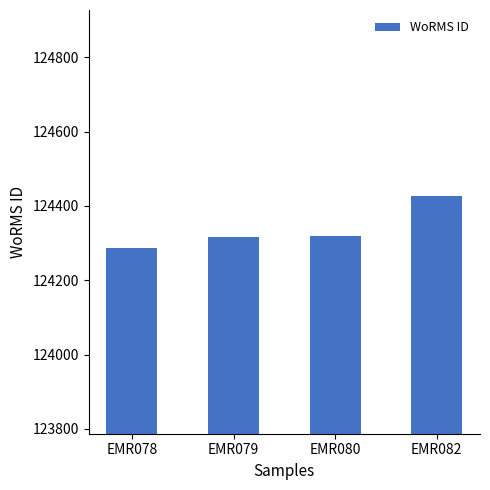

What is the value of the 3rd bar from the left?

124319